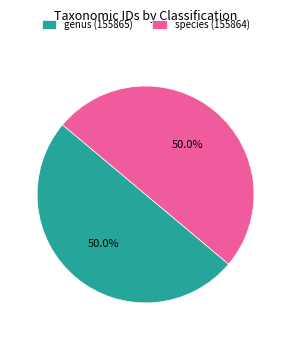

Count the number of slices in the pie.

2